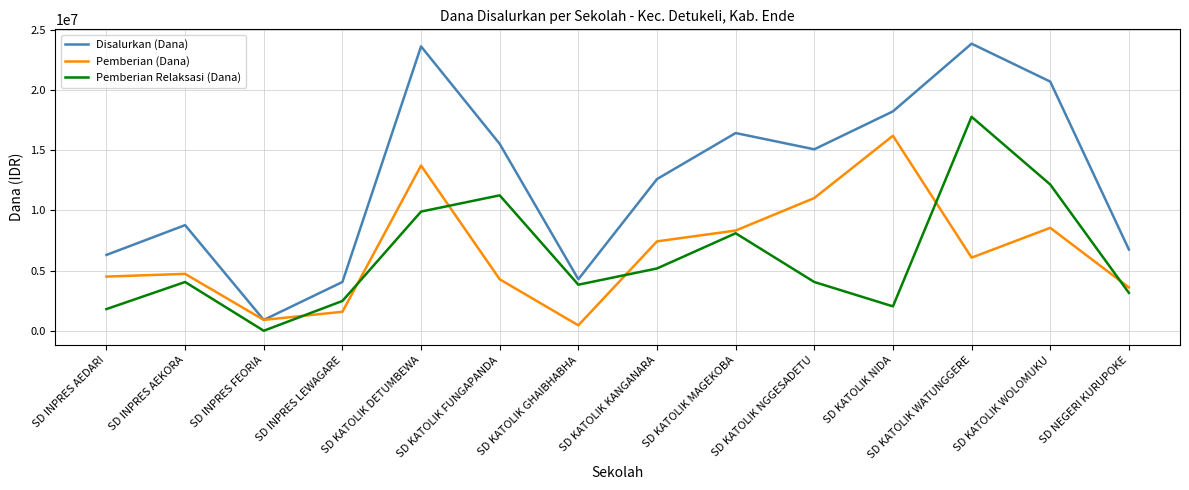

What is the minimum value for Pemberian (Dana)?

450000